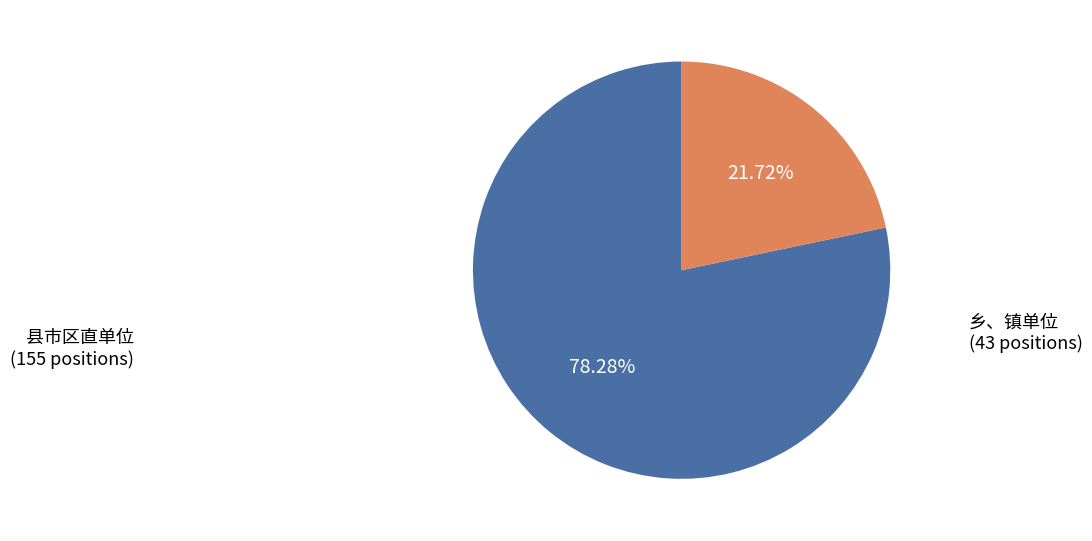

Does 县市区直单位 account for over 50% of the chart?

Yes